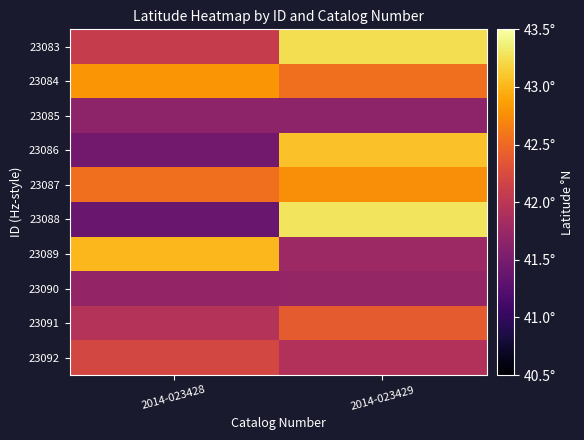

What is the greatest value displayed?

43.3